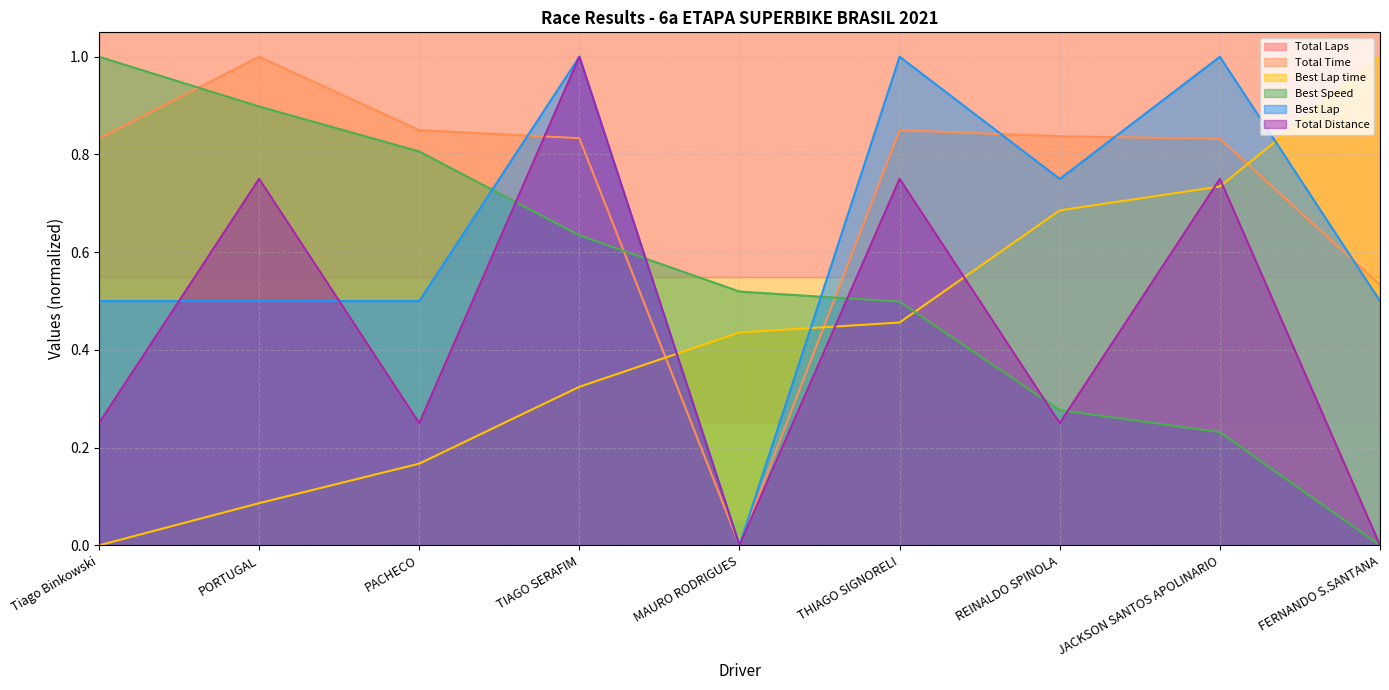

Is it true that Best Lap equals 0.3 at FERNANDO S.SANTANA?

False